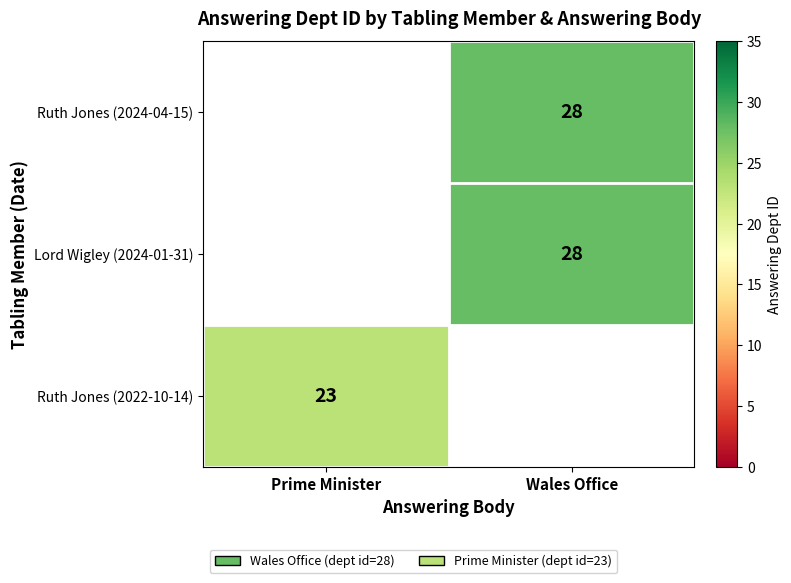

True or false: Ruth Jones (2024-04-15) has a value of 28 at Wales Office.

True